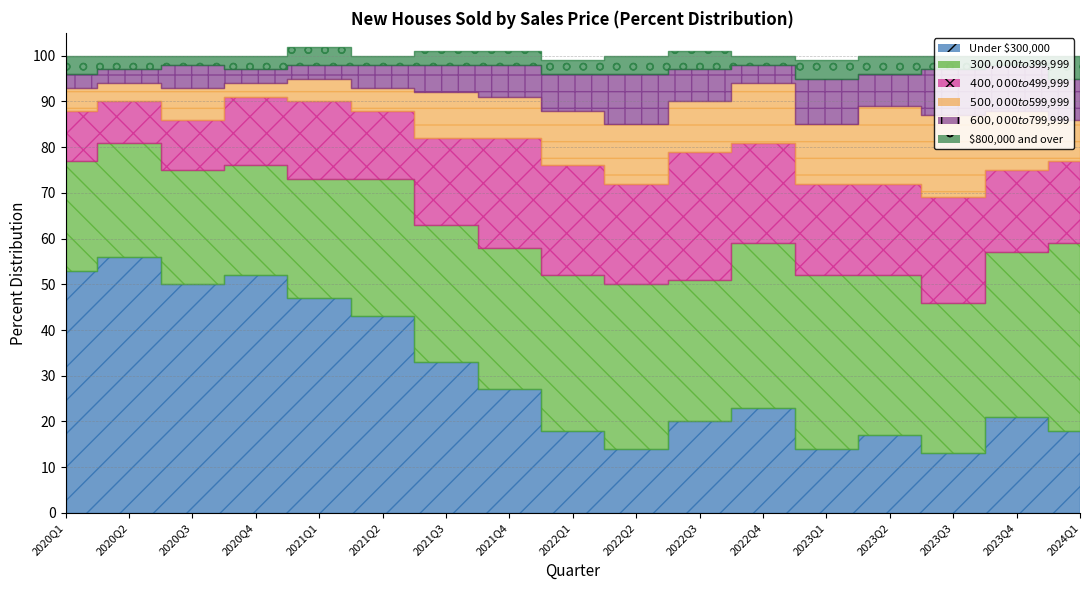

Rank the categories by $500,000 to $599,999 value from highest to lowest.

2023Q3, 2023Q2, 2022Q2, 2022Q4, 2023Q1, 2023Q4, 2022Q1, 2022Q3, 2021Q3, 2021Q4, 2024Q1, 2020Q3, 2020Q1, 2021Q1, 2021Q2, 2020Q2, 2020Q4